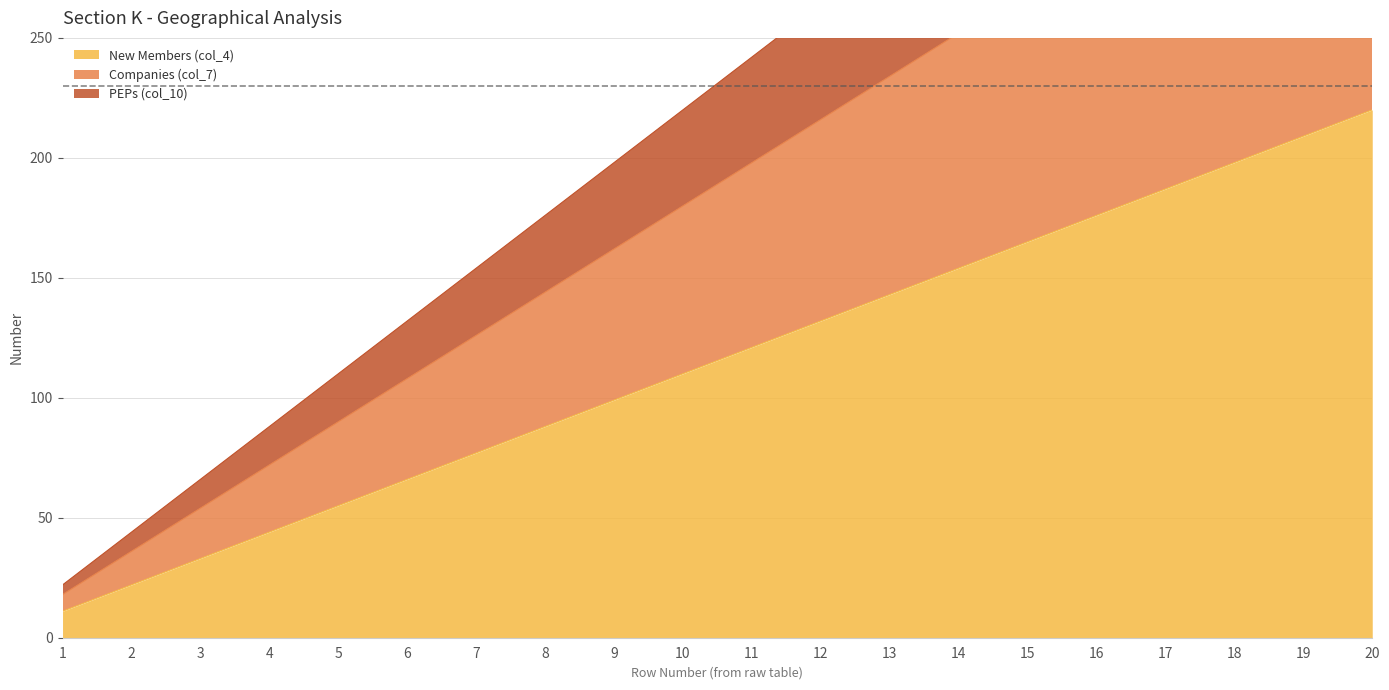

How many lines are shown in the chart?

1